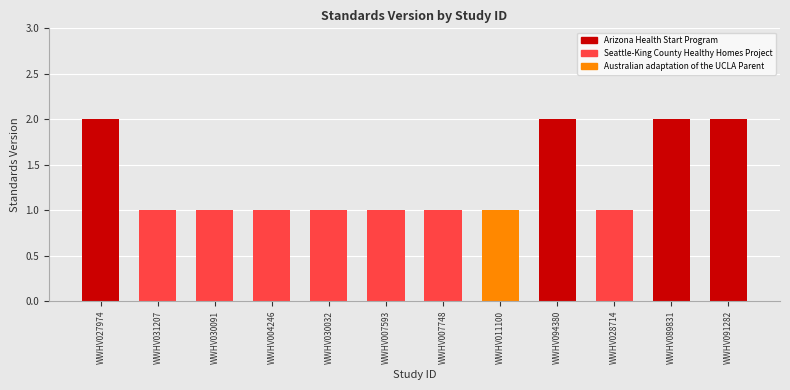

How many values are between 1 and 2?

12